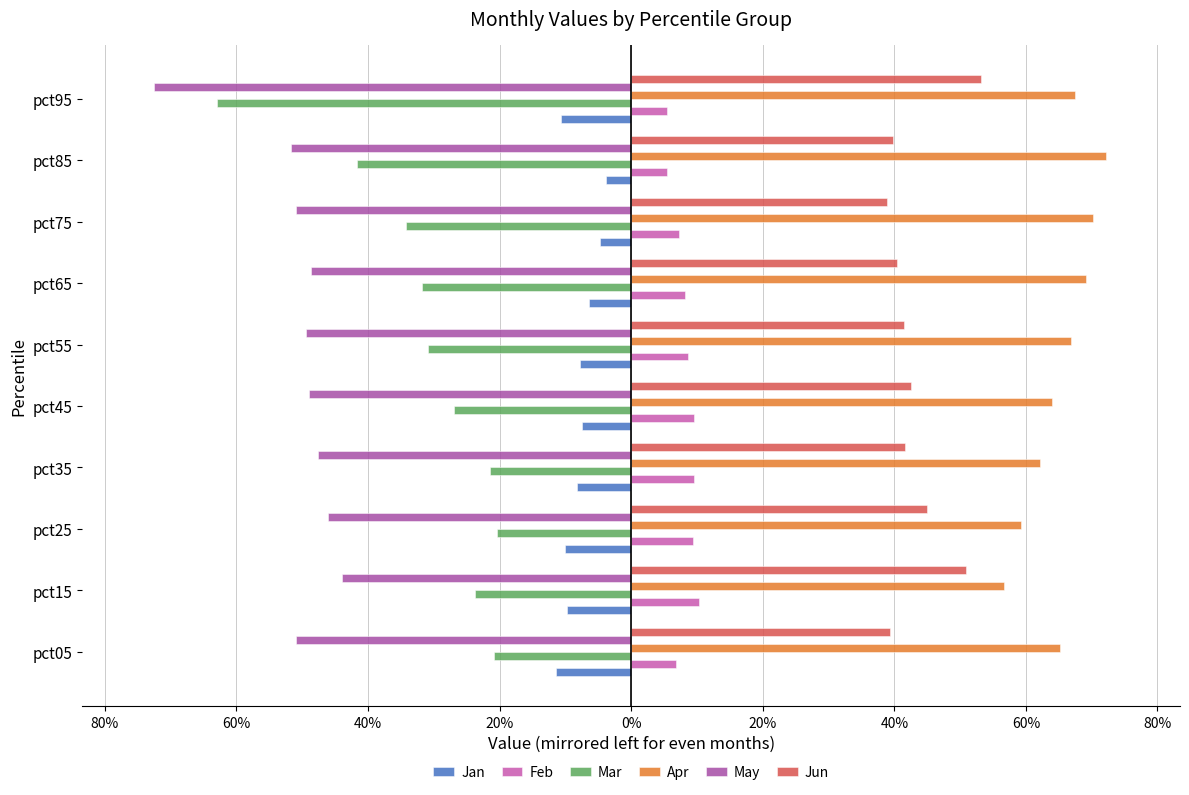

What are all the series names shown in the legend?

Jan, Feb, Mar, Apr, May, Jun